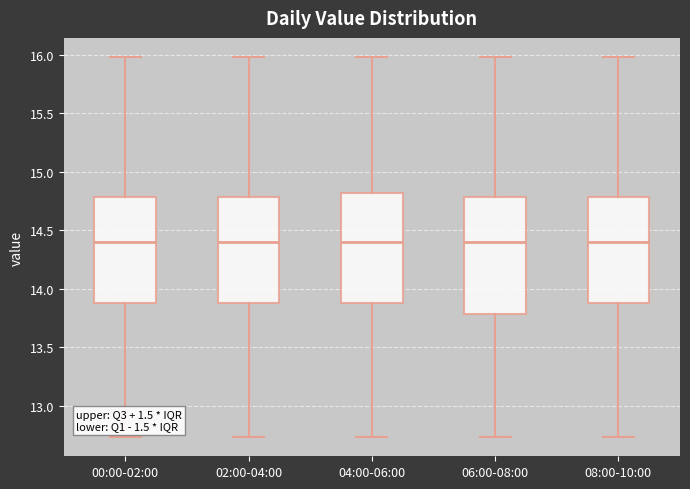

Where is the upper edge of the box for 00:00-02:00 on the y-axis? The values are not printed on the chart, so give them approximately, as read against the axis.

14.80